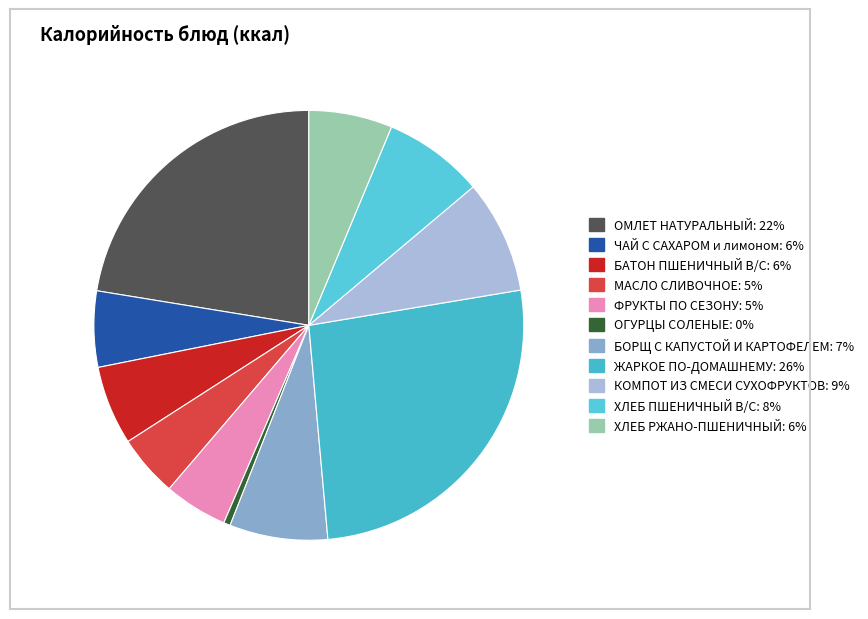

True or false: ЧАЙ С САХАРОМ и лимоном accounts for 6% of the total.

True